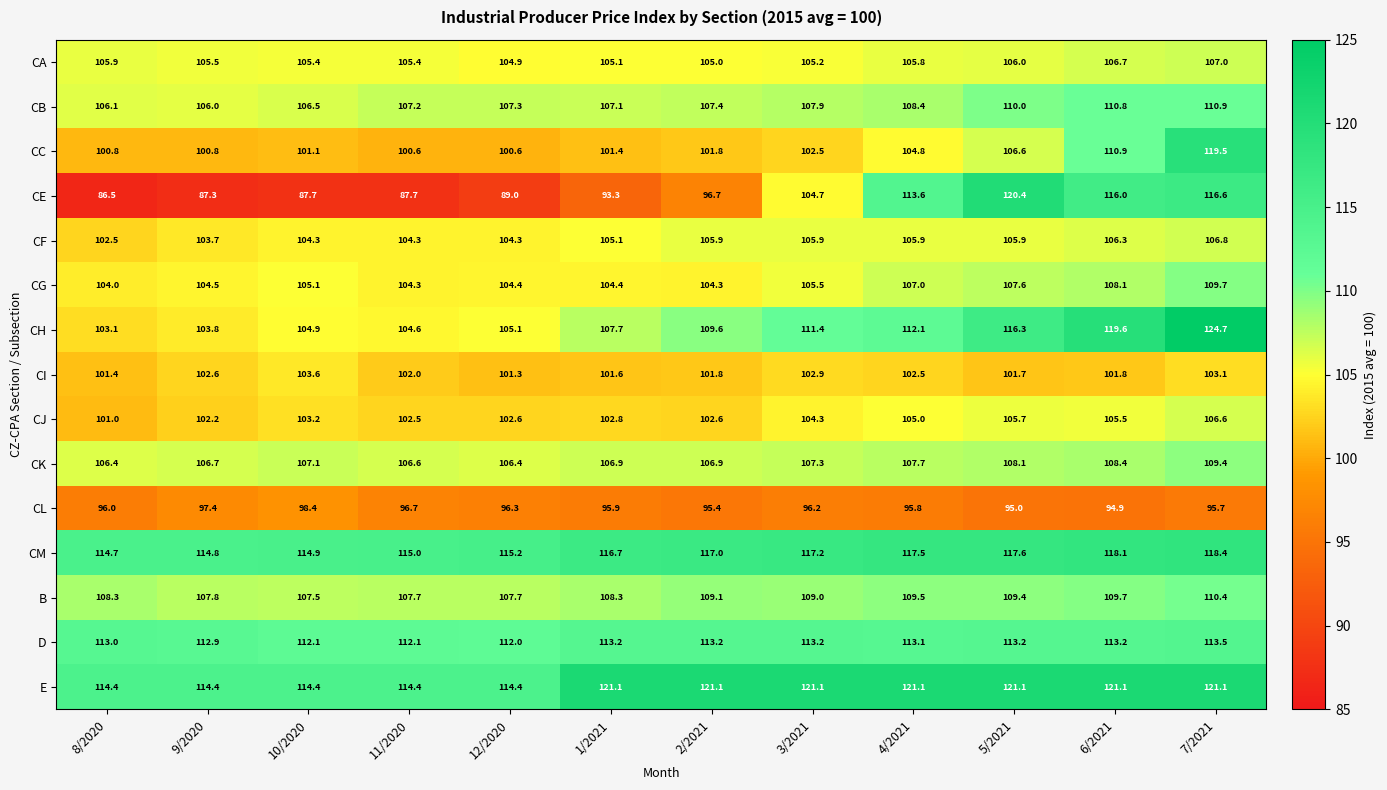

At how many categories does at least one series exceed 97?

12